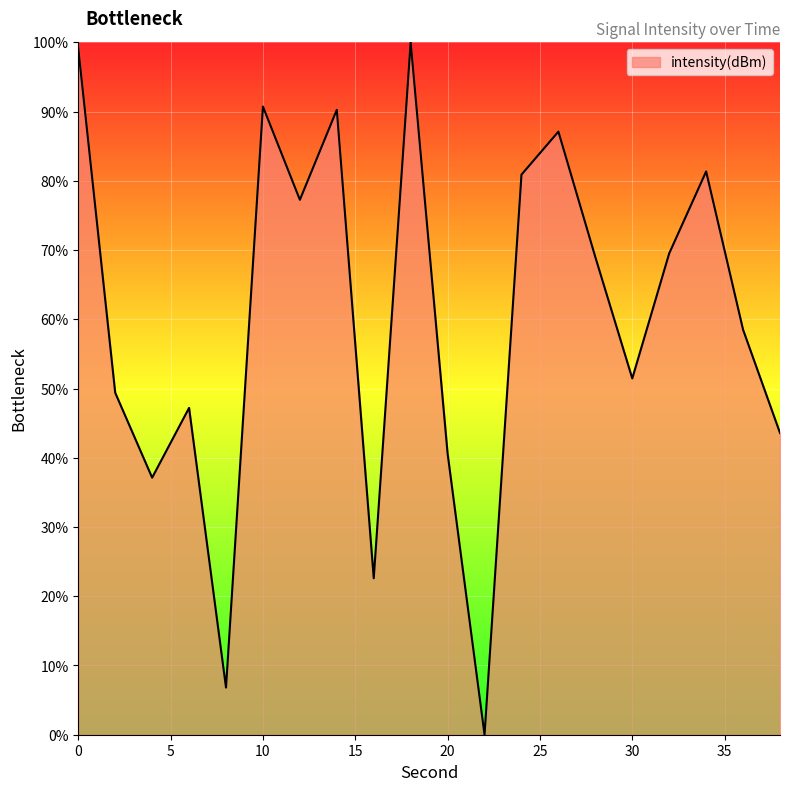

What is the difference between the second highest and minimum values?

99.1